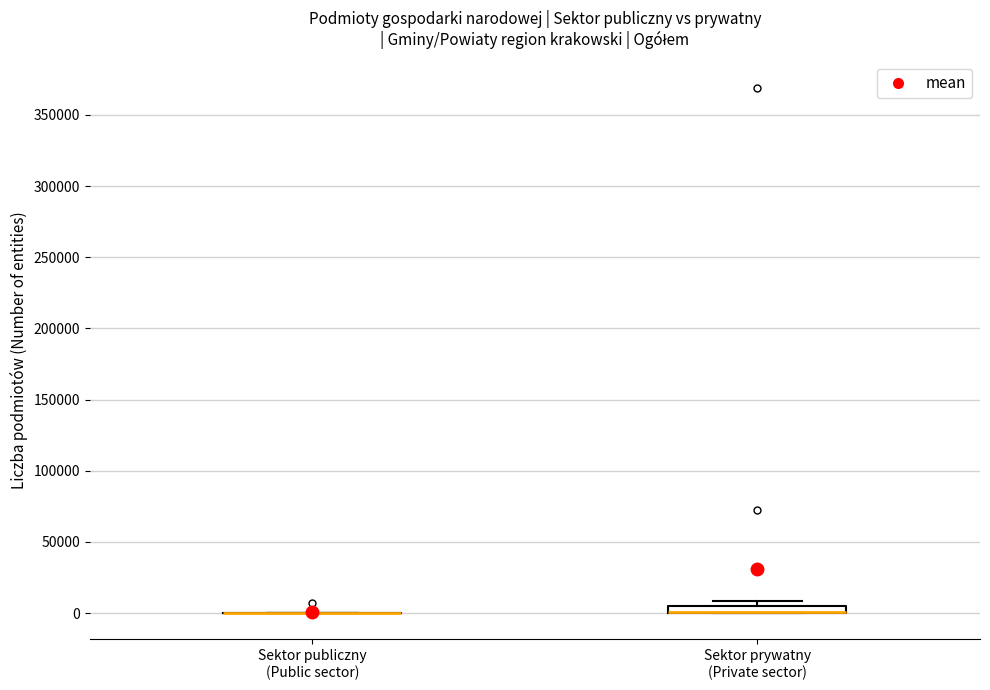

Where is the upper edge of the box for Sektor prywatny (Private sector) on the y-axis? The values are not printed on the chart, so give them approximately, as read against the axis.

5000